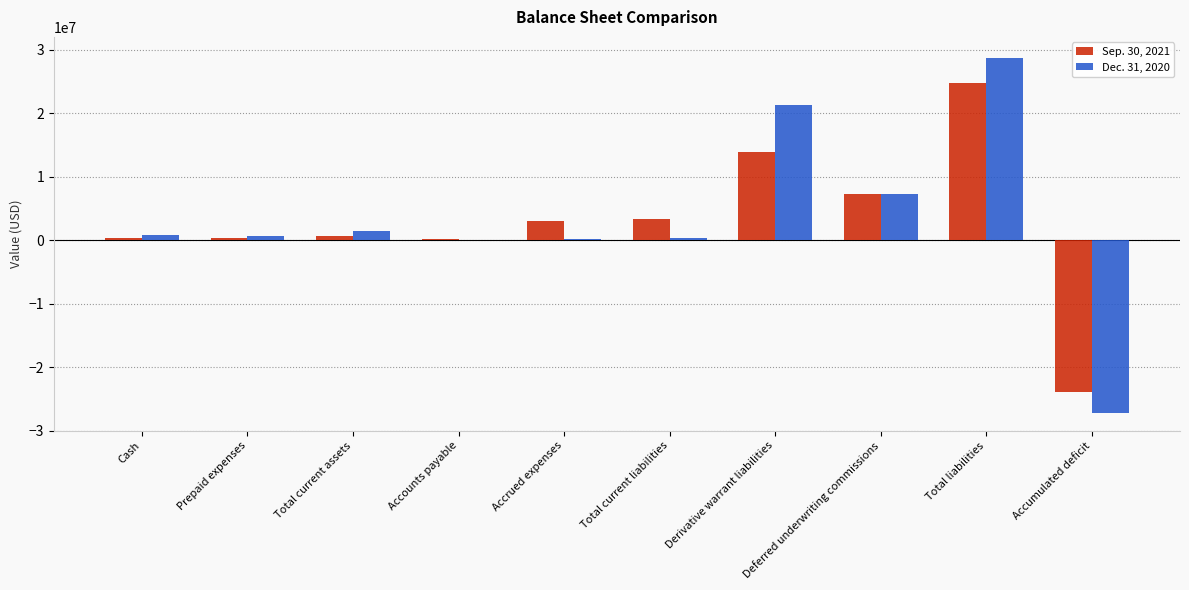

Is it true that Sep. 30, 2021 equals 403643 at Prepaid expenses?

True